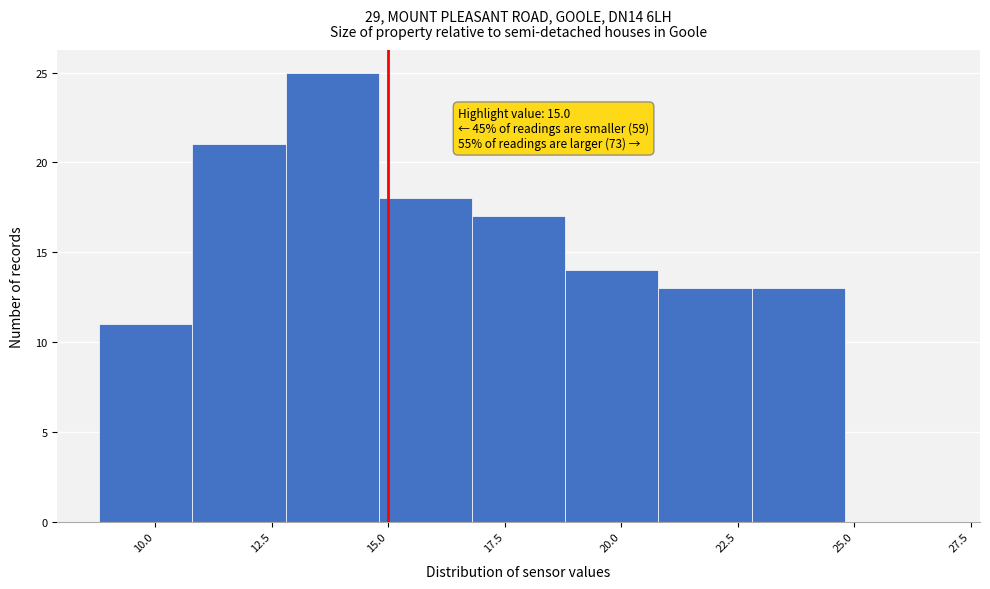

Over which range of the x-axis is the bar tallest?

12.8 to 14.8